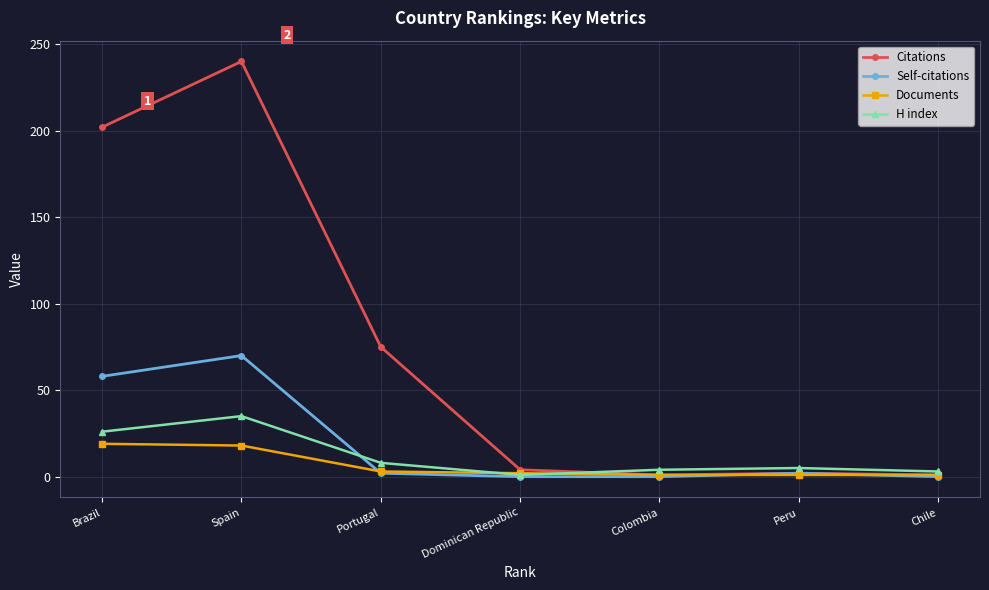

Count the number of data series in this chart.

4